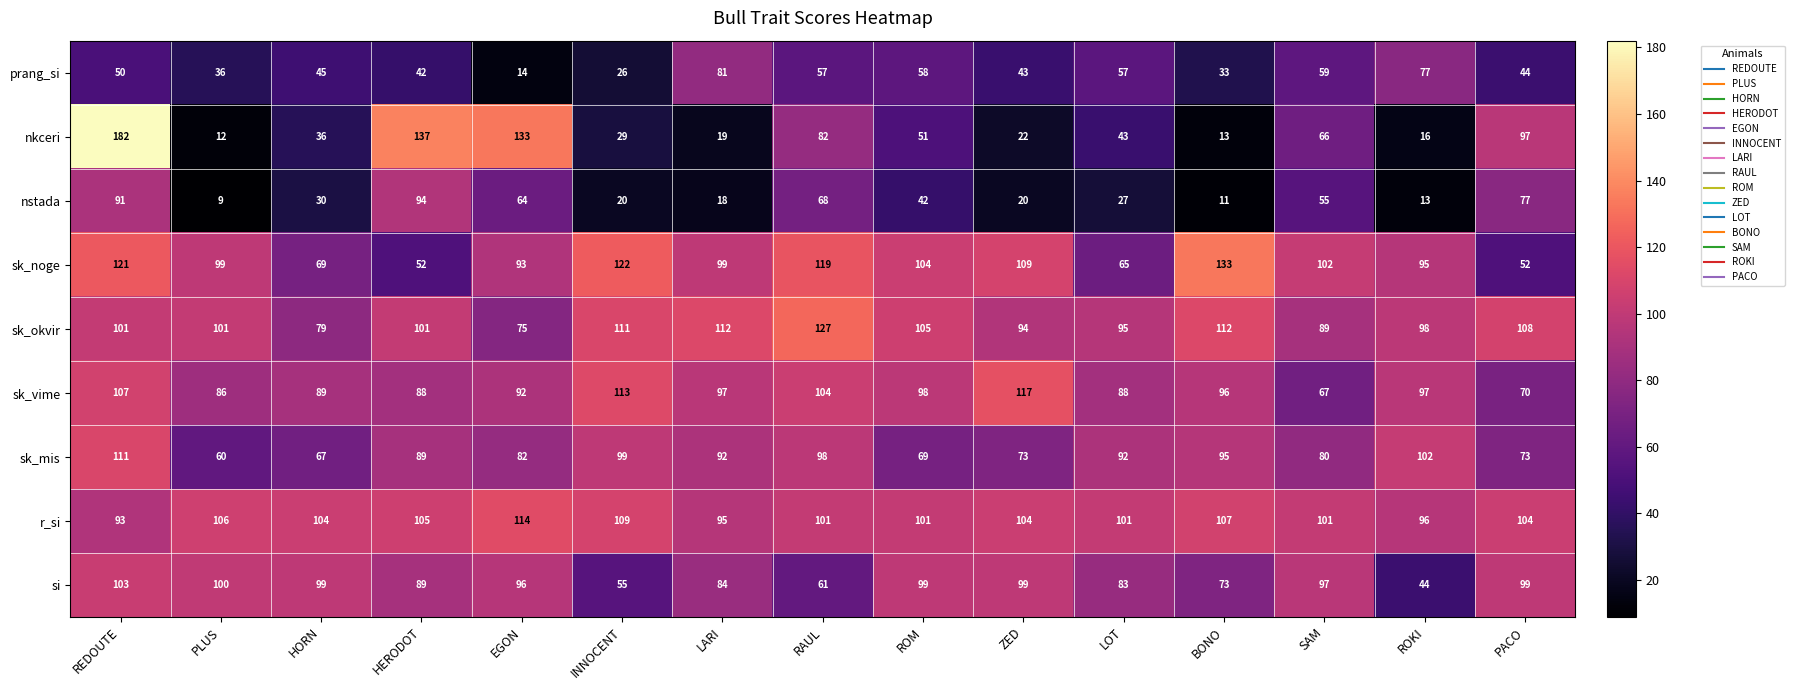

Which series has the largest total across all categories?

r_si